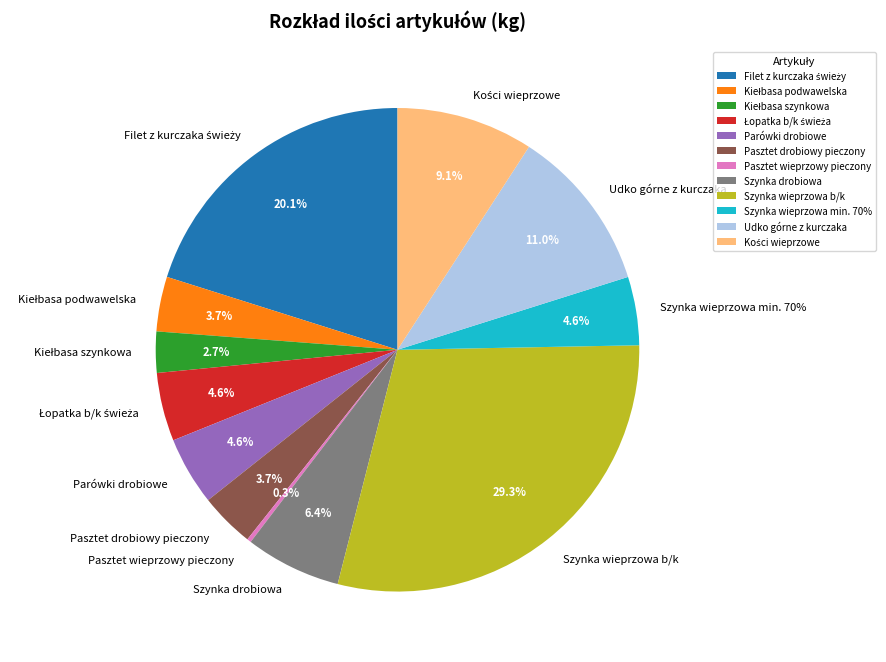

Combined, what portion of the pie is Pasztet drobiowy pieczony and Szynka drobiowa?

10.1%